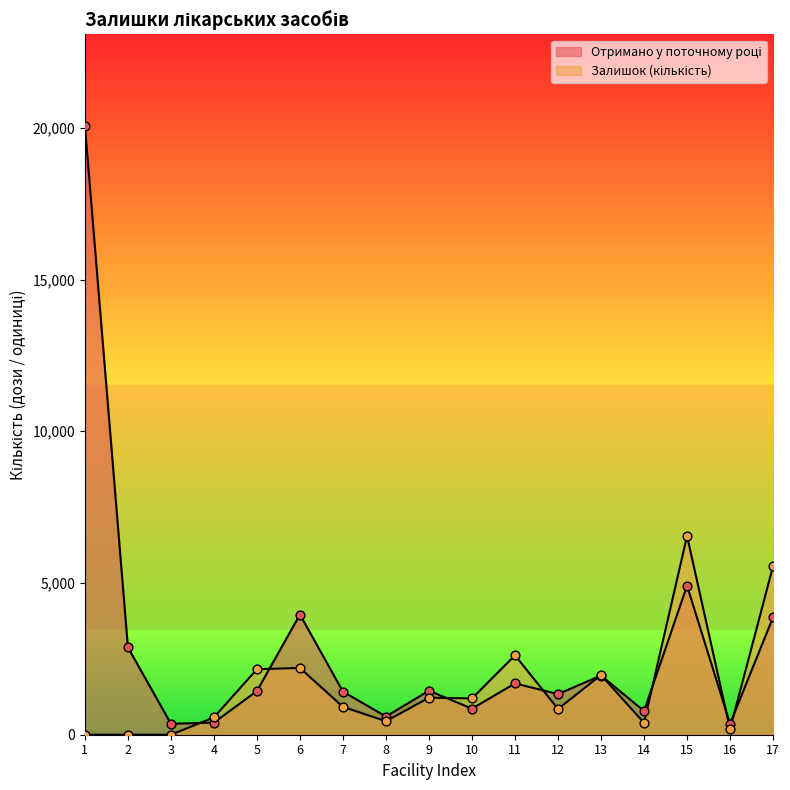

Which series reaches the maximum Y coordinate?

Отримано у поточному році